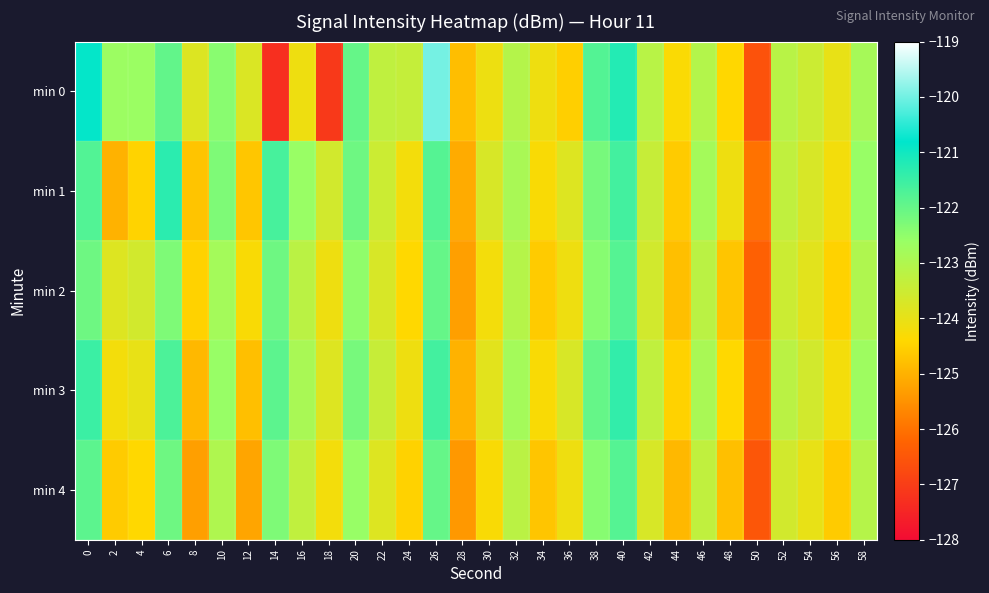

At how many categories does at least one series exceed -122?

7